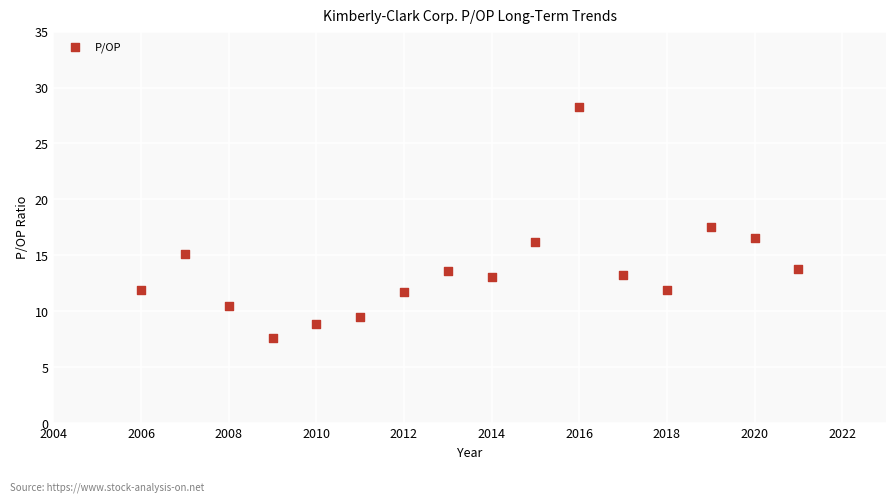

What is the range of X values (max minus min)?

15.0